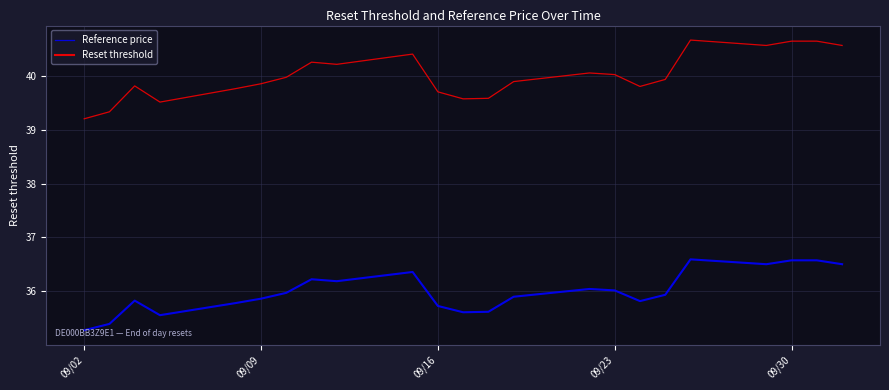

What is the highest value of the Reference price series?

40.7